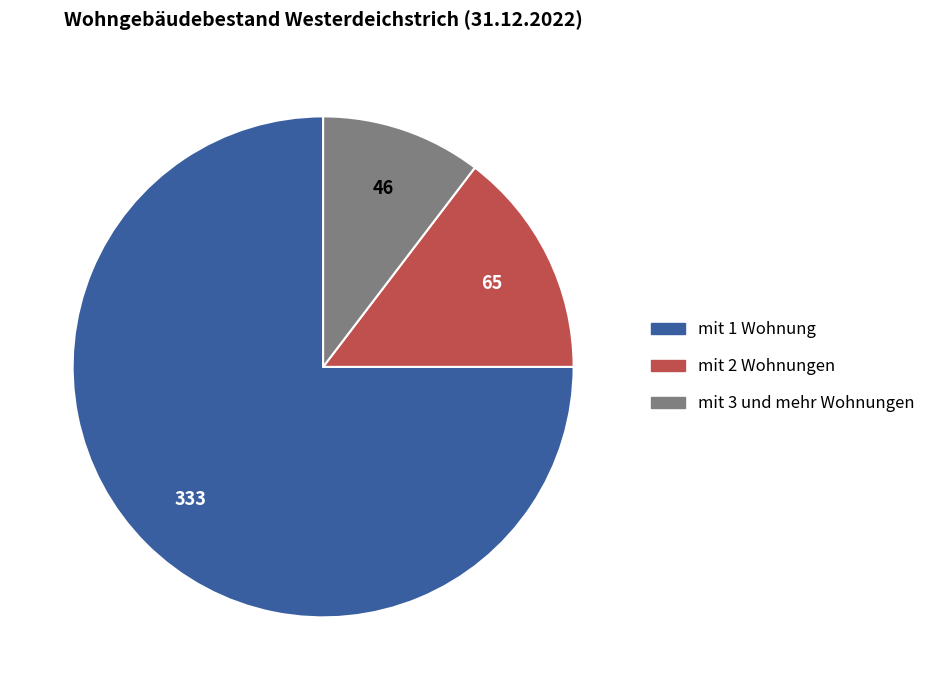

Which category has the smallest portion of the pie?

mit 3 und mehr Wohnungen